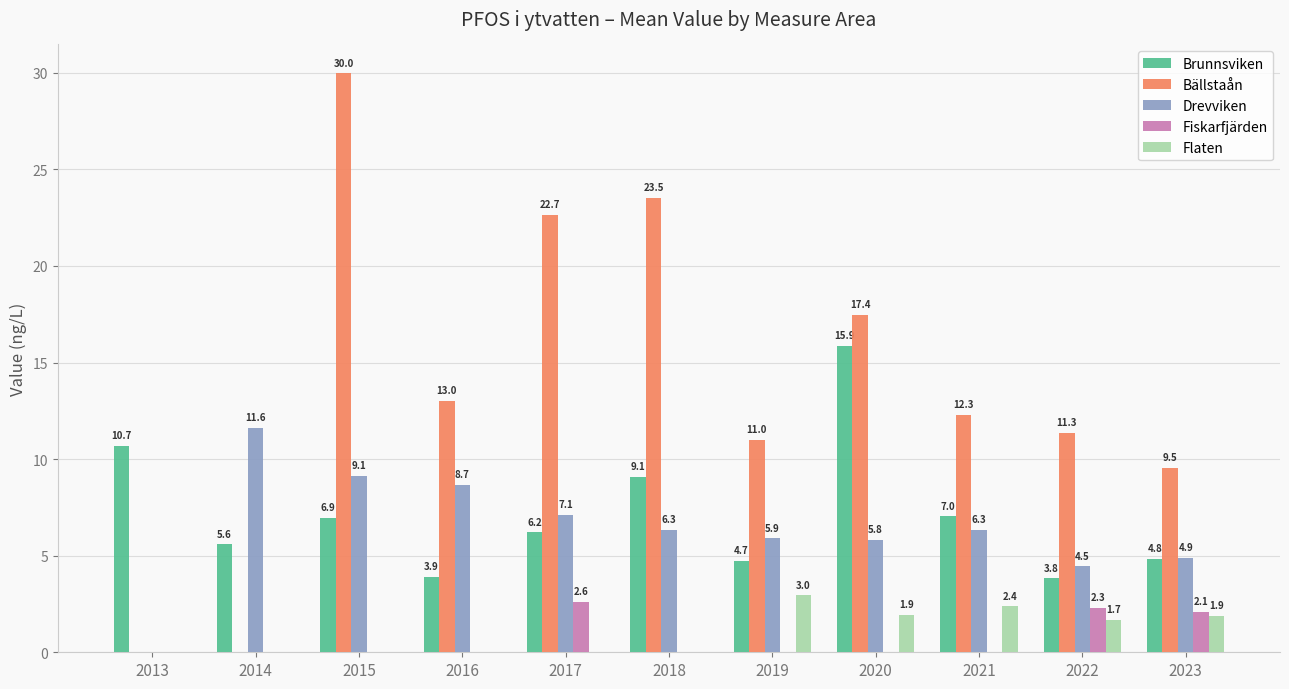

How many groups of bars are there?

11